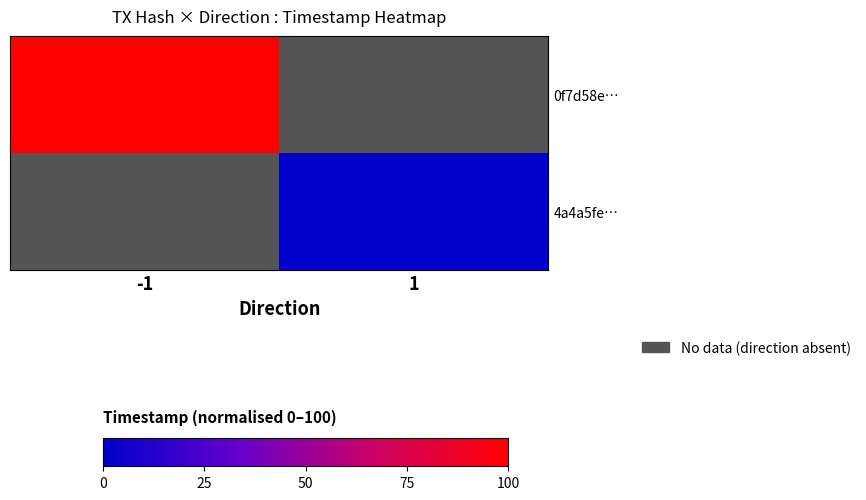

Which series has the widest spread of values?

0f7d58e…